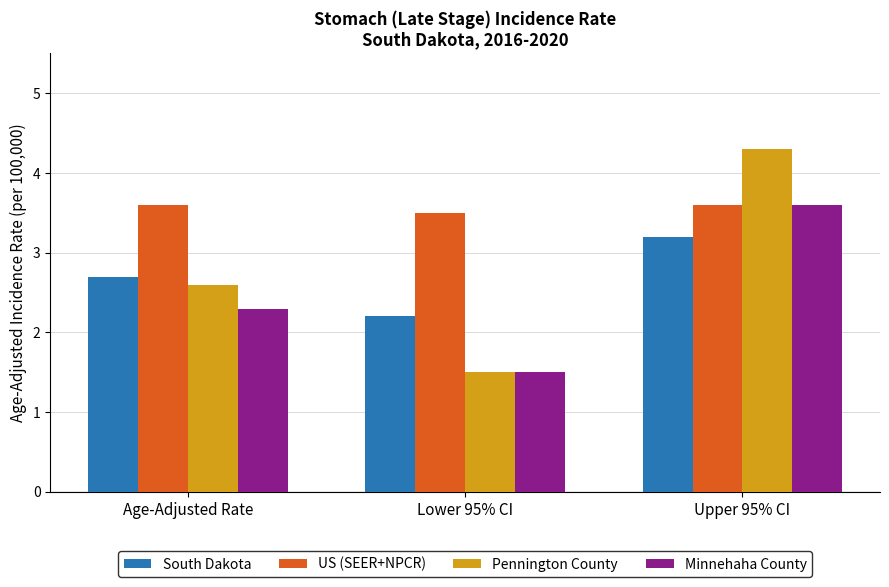

What is the greatest value displayed?

4.3